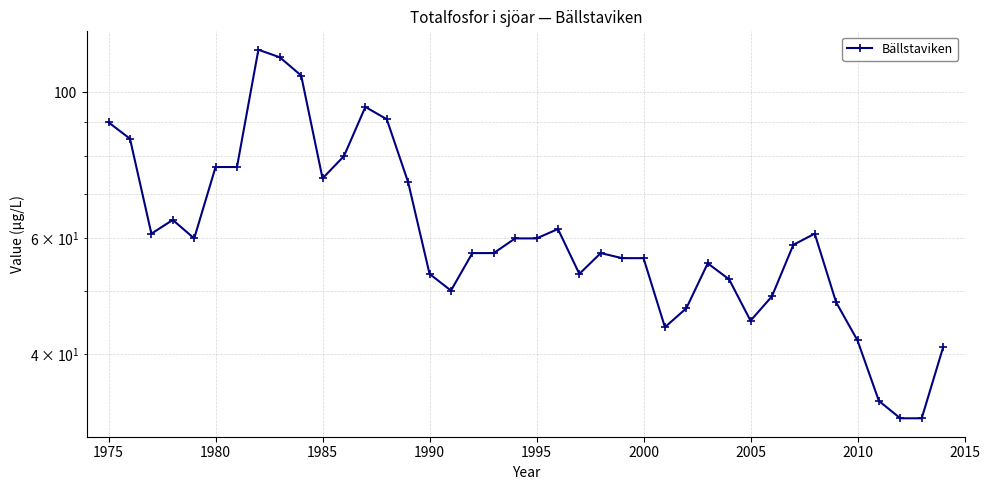

What is the value of the 19th point from the left?

57.0